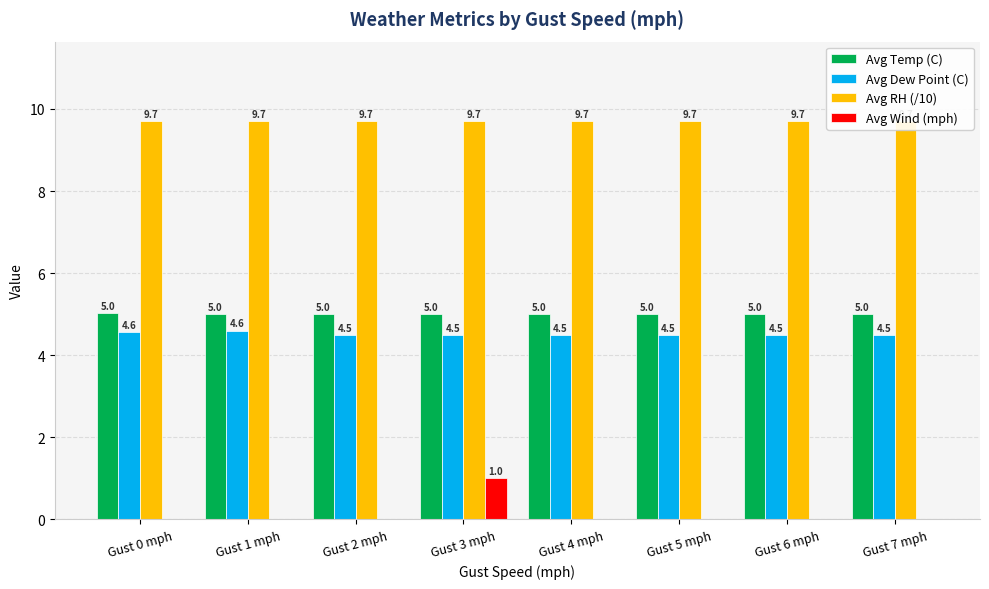

Which category has the highest value across all series?

Gust 0 mph